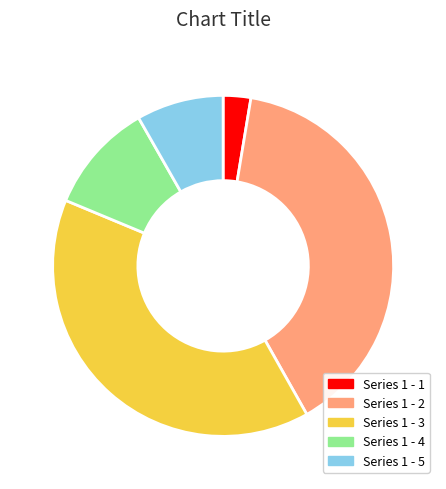

Which has a higher value, Series 1 - 5 or Series 1 - 4?

Series 1 - 4